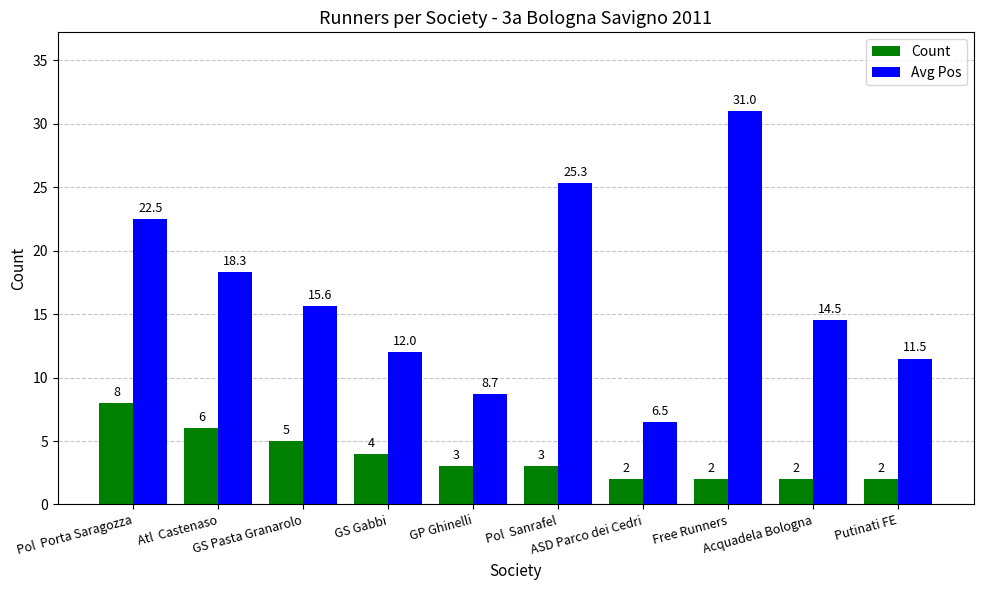

At how many categories does at least one series exceed 10?

8